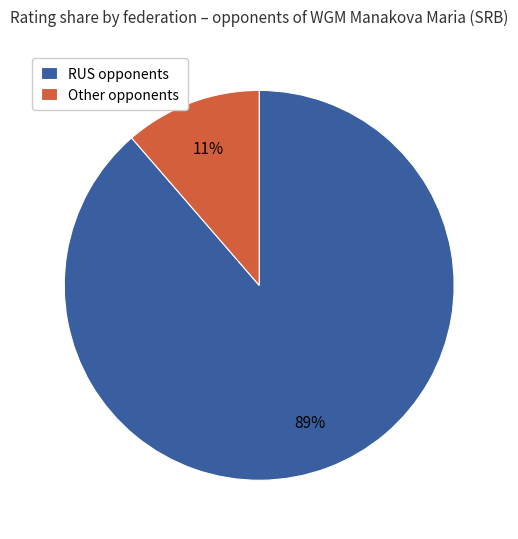

Which slice is the smallest?

Other opponents